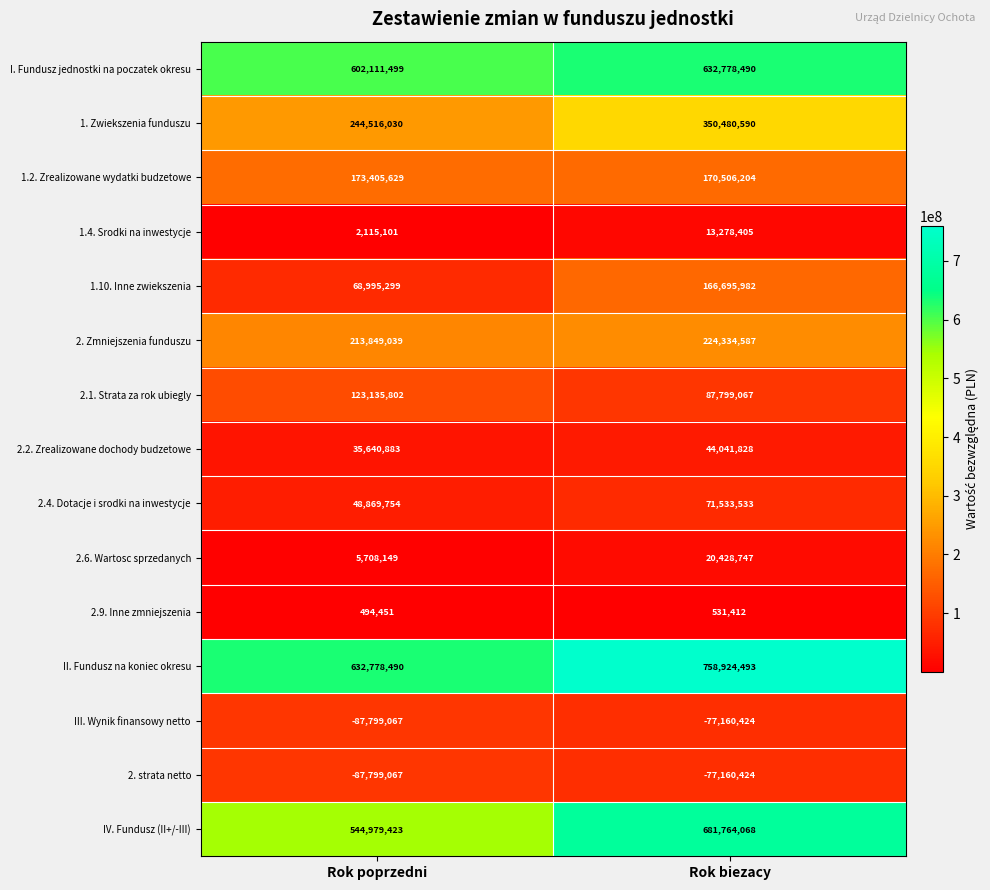

How many distinct data groups are displayed?

15